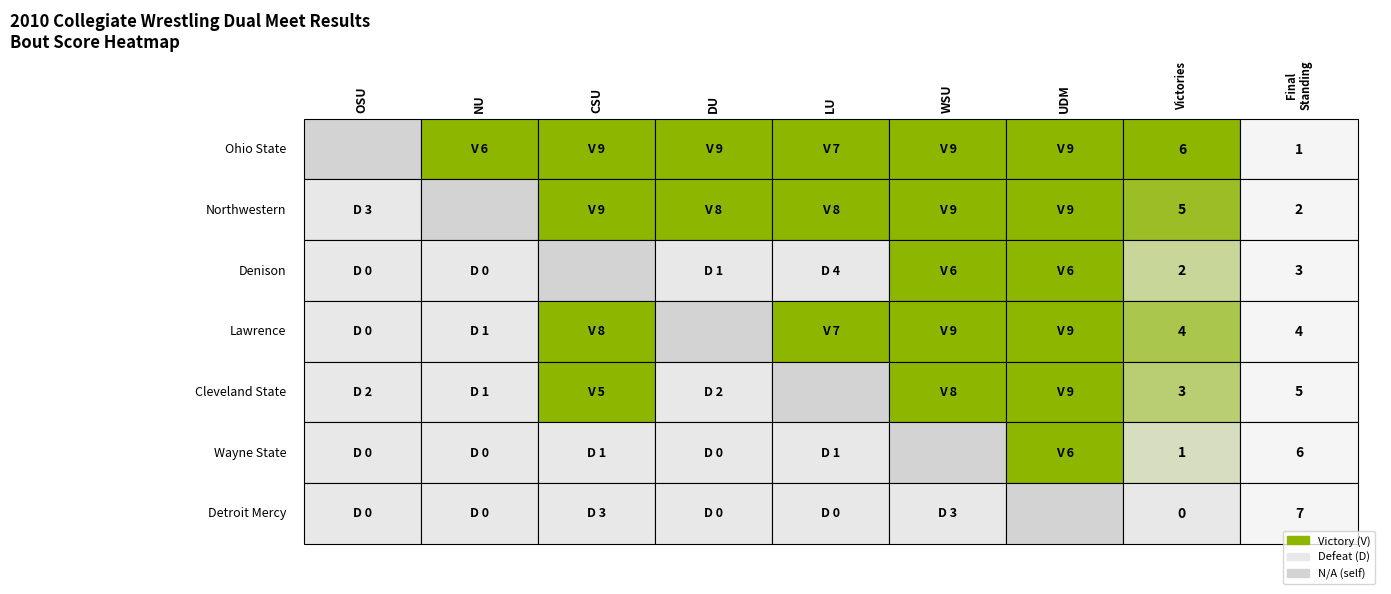

True or false: Detroit Mercy has a value of 4 at 6.

False